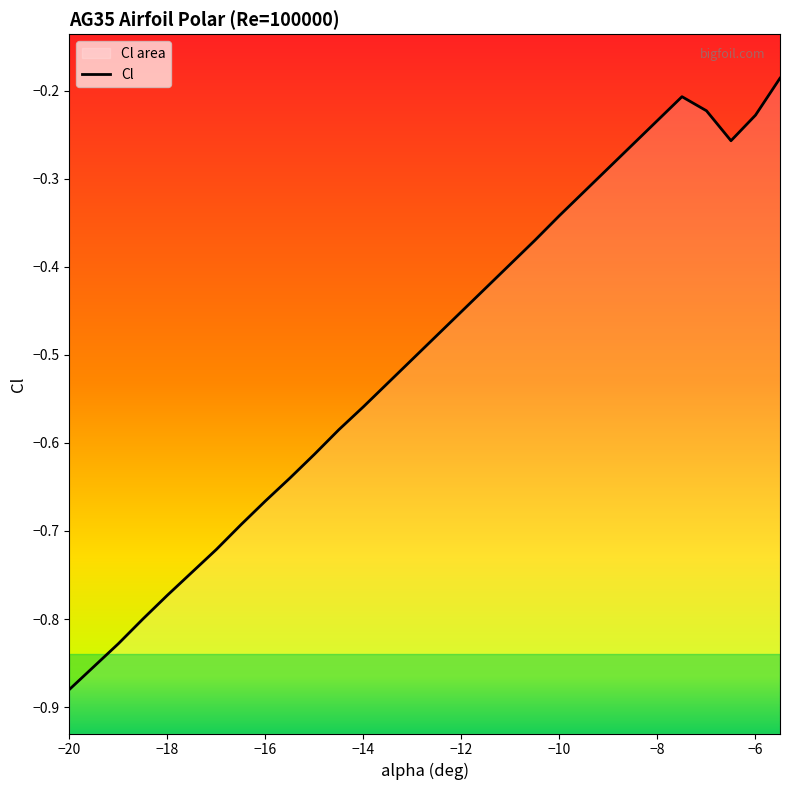

Rank the categories by value from lowest to highest.

-20, -19.5, -19, -18.5, -18, -17.5, -17, -16.5, -16, -15.5, -15, -14.5, -14, -13.5, -13, -12.5, -12, -11.5, -11, -10.5, -10, -9.5, -9, -8.5, -6.5, -8, -6, -7, -7.5, -5.5